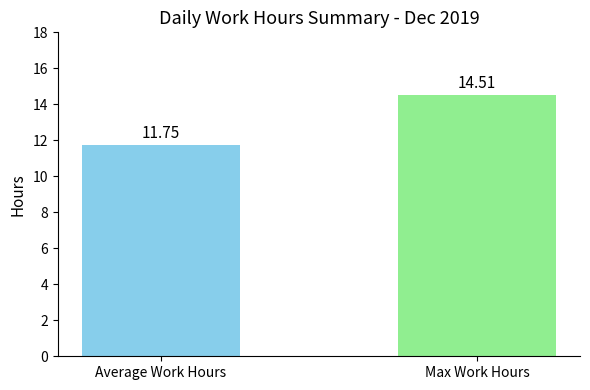

What is the greatest value displayed?

14.5